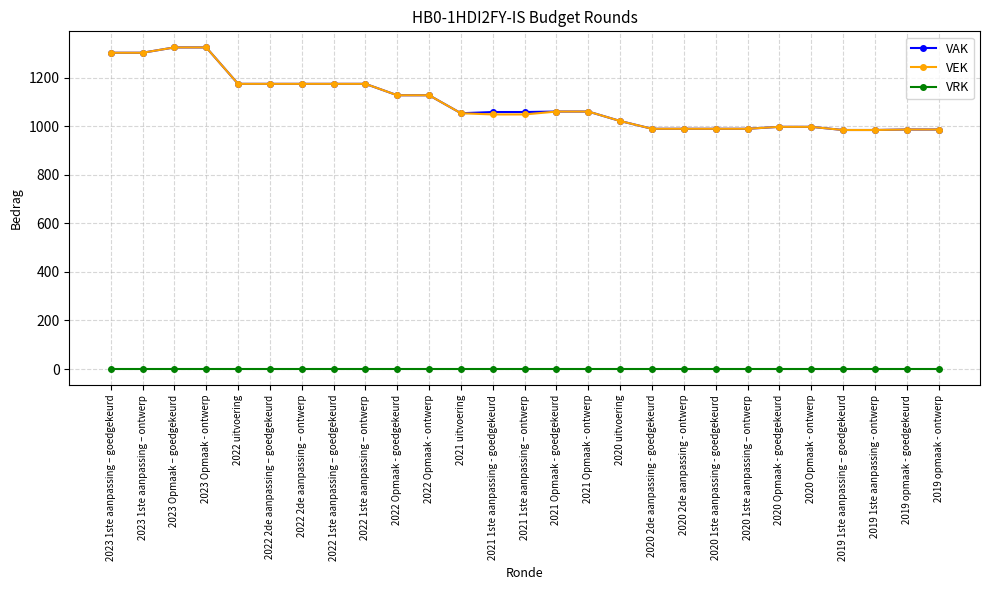

The value of VRK at 2022 2de aanpassing – goedgekeurd is 0. True or false?

True